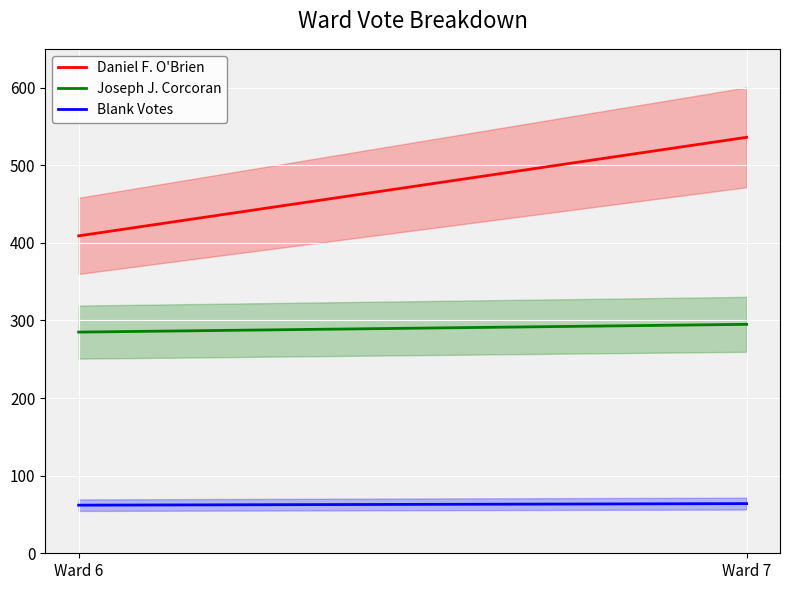

What is the difference between the maximum and minimum values in the Daniel F. O'Brien series?

127